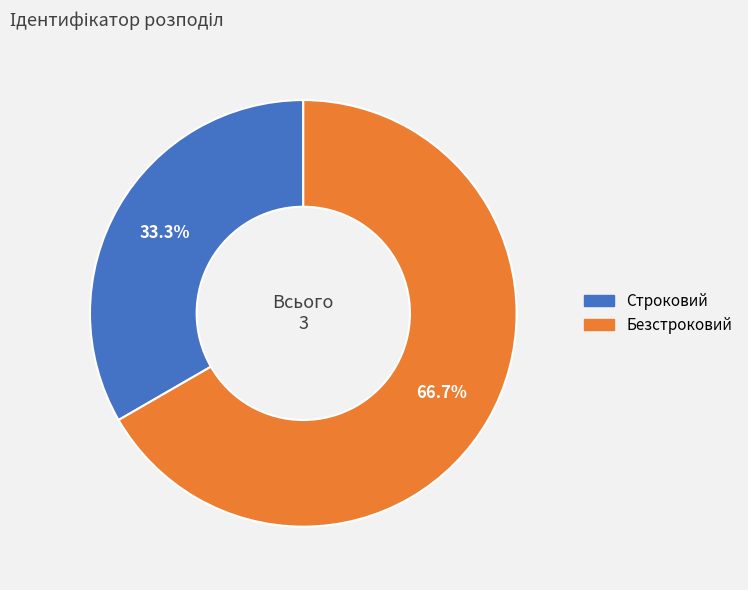

To the nearest percent, what is the combined percentage of Безстроковий and Строковий?

100%